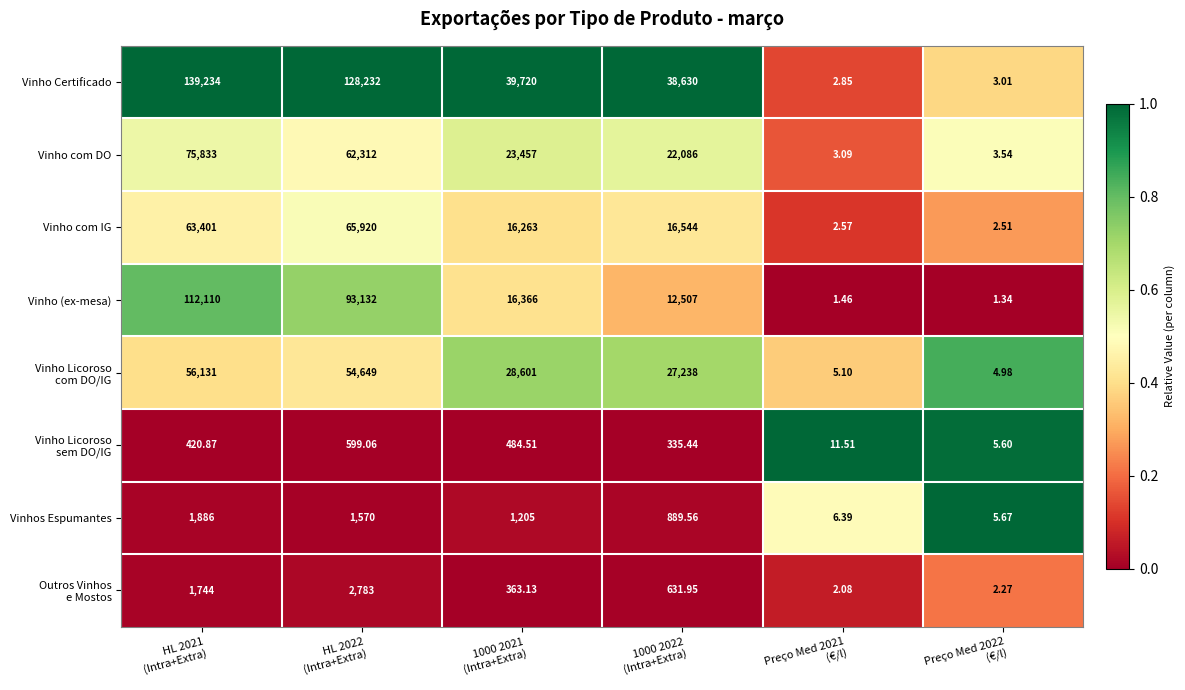

Which series has the largest range (max minus min)?

Vinho Certificado